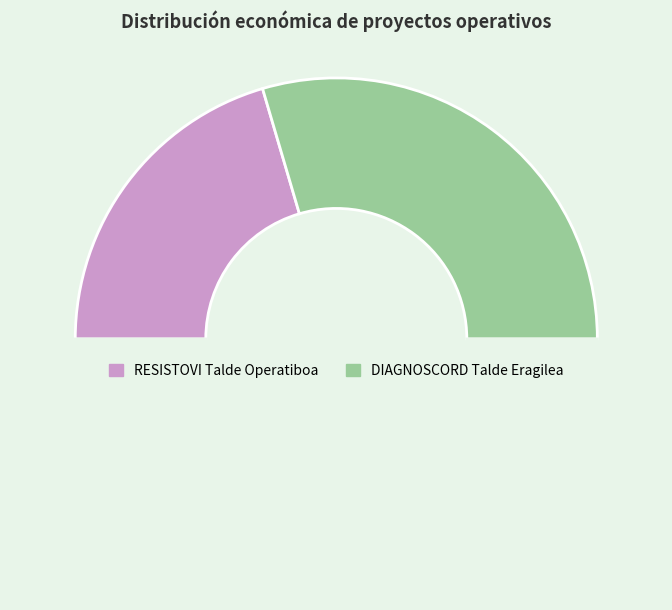

How many slices are in this pie chart?

3